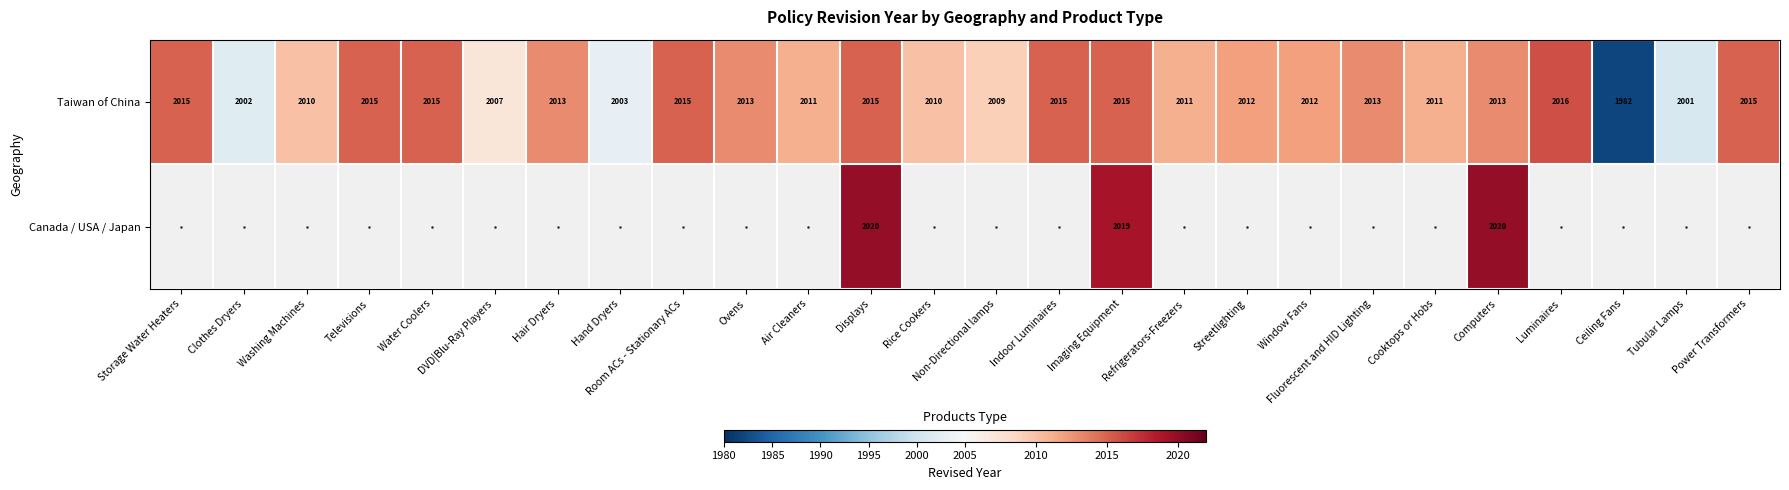

Is it true that Taiwan of China equals 2015 at Televisions?

True